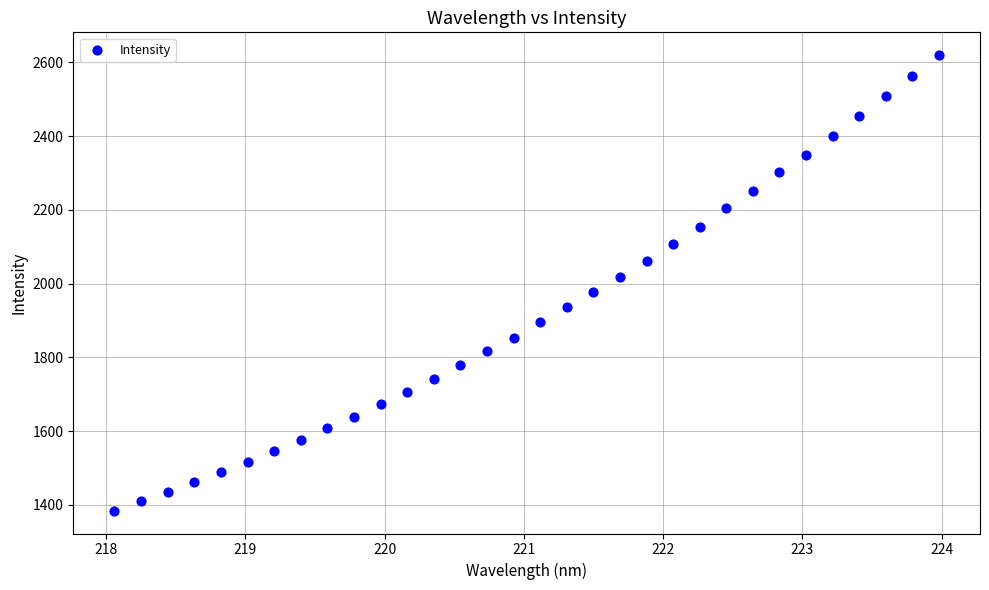

What is the range of X values (max minus min)?

5.9